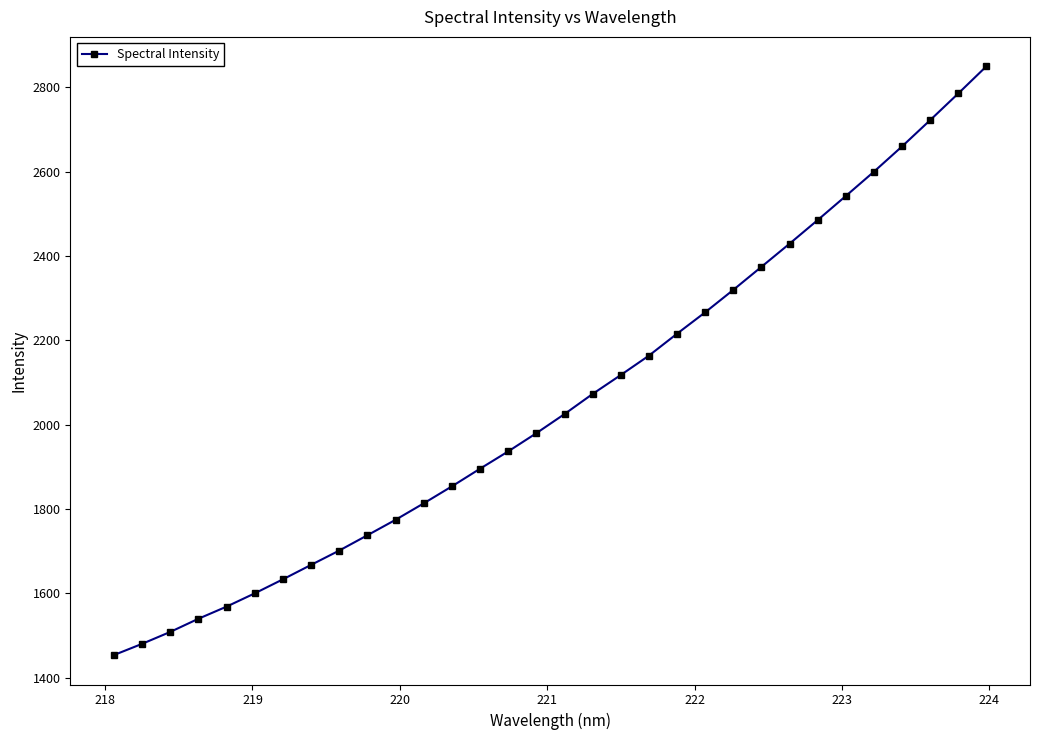

What is the sum of all values?

65776.0